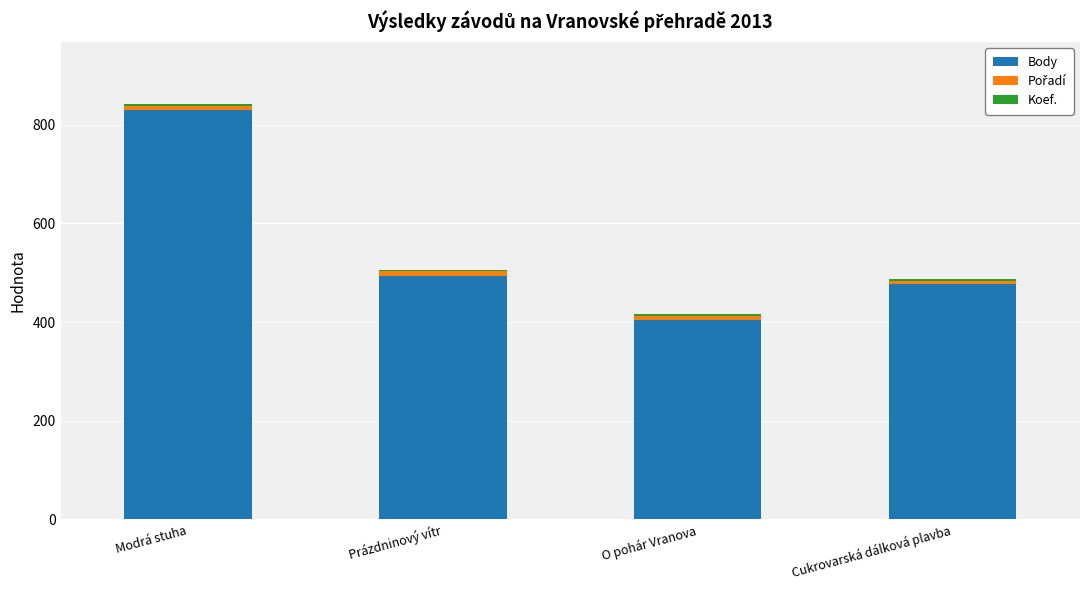

The value of Body at Cukrovarská dálková plavba is 477. True or false?

True